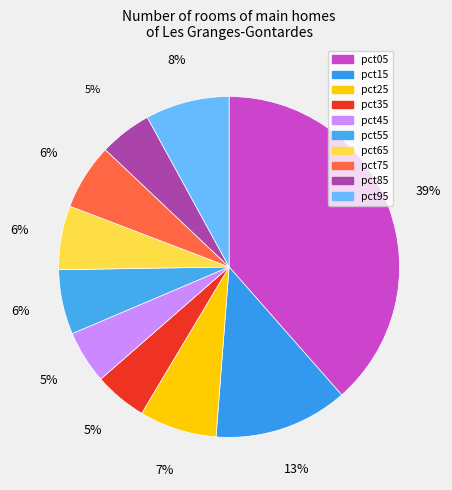

To the nearest percent, what is the difference between the pct75 and pct25 slice percentages?

1%